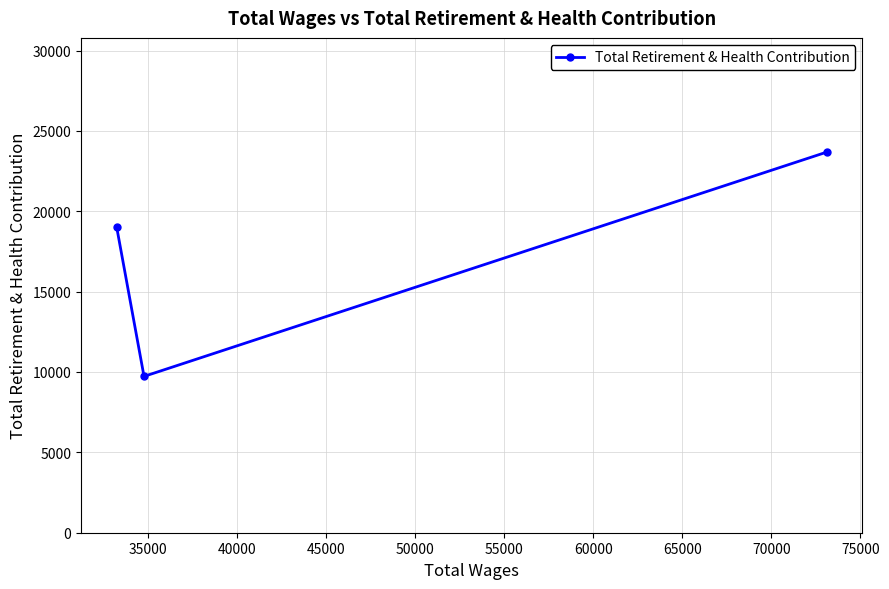

Reading right to left, transcribe all the data shown in this chart.

23681	9726	19020